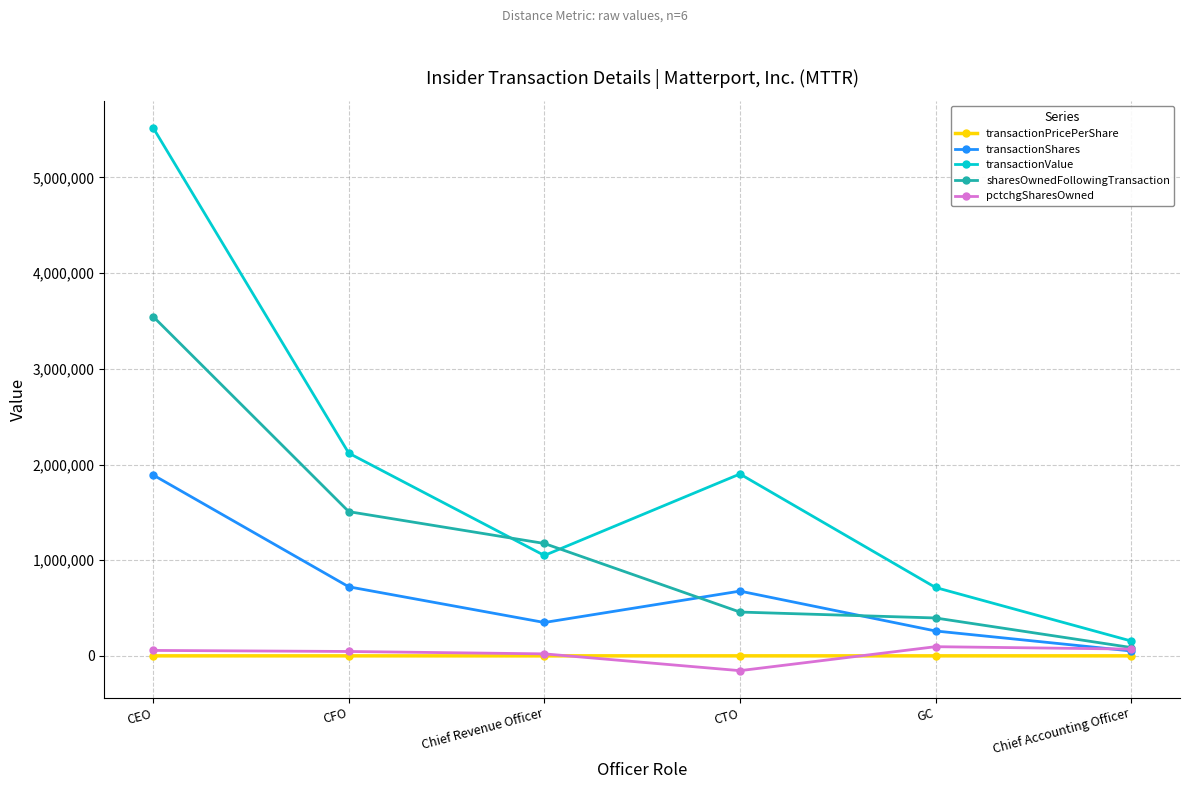

What is the label of the 1st point from the left?

CEO